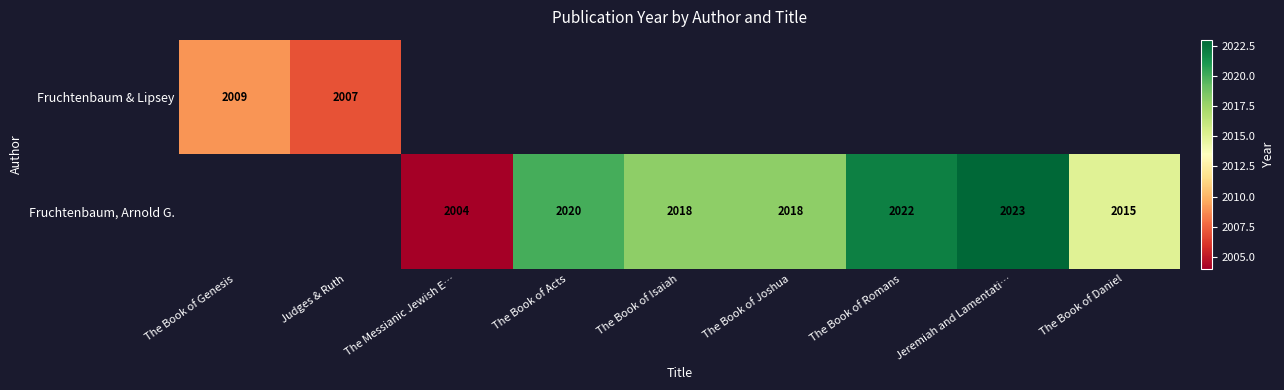

At how many categories does at least one series exceed 2022?

1